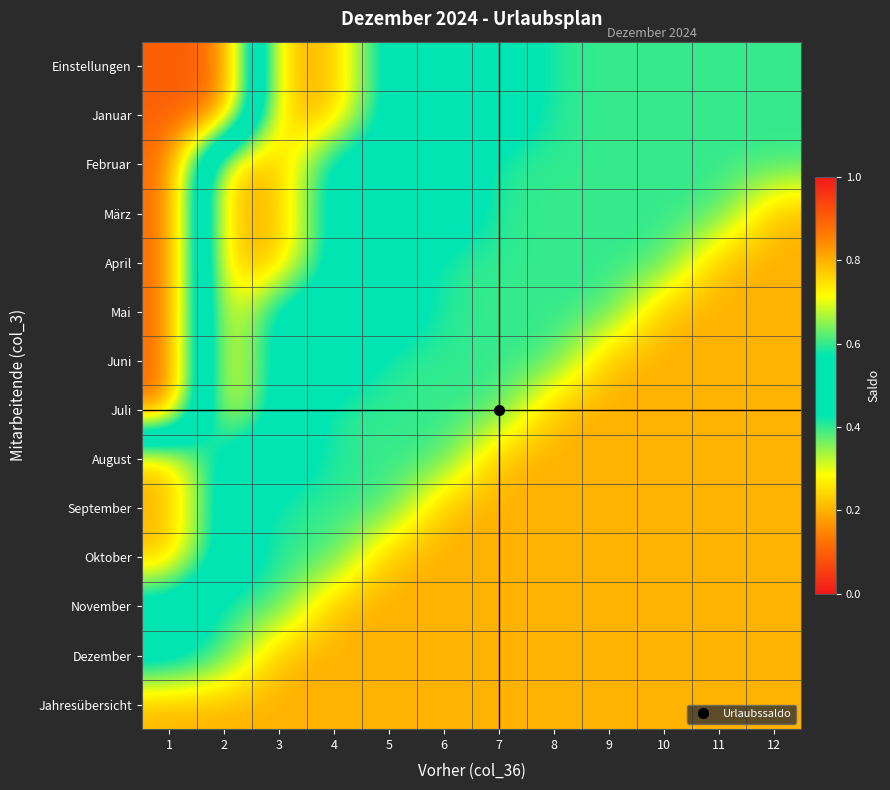

What is the spread (max minus min) of values at 2?

0.7